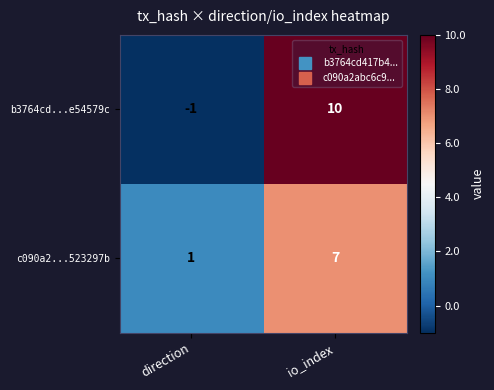

Which series has the largest total across all categories?

b3764cd...e54579c